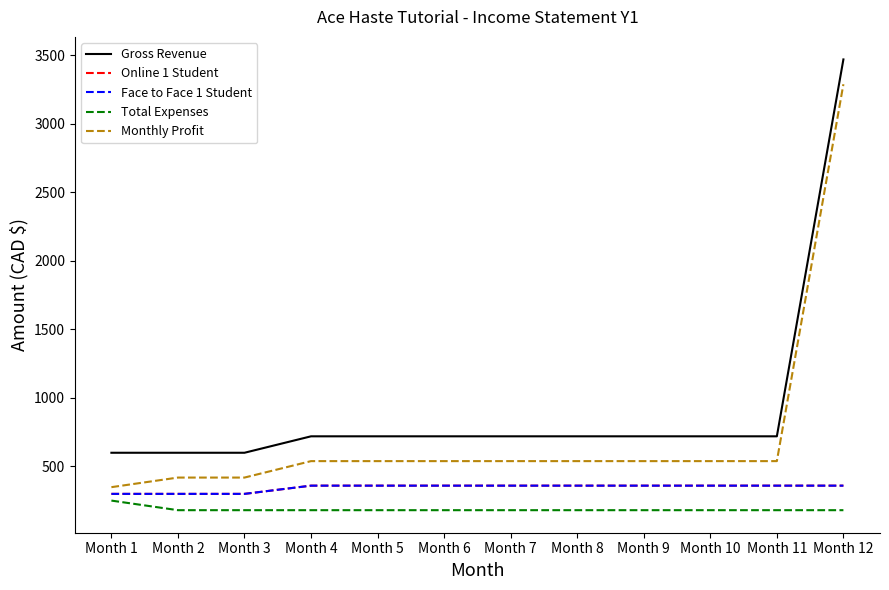

True or false: Gross Revenue has a value of 720 at Month 8.

True